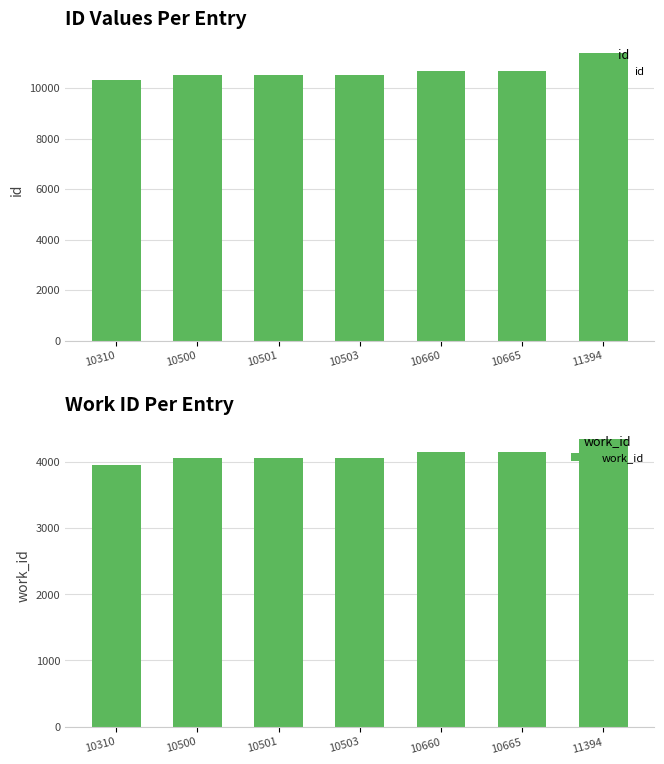

The value of work_id at 11394 is 7499. True or false?

False